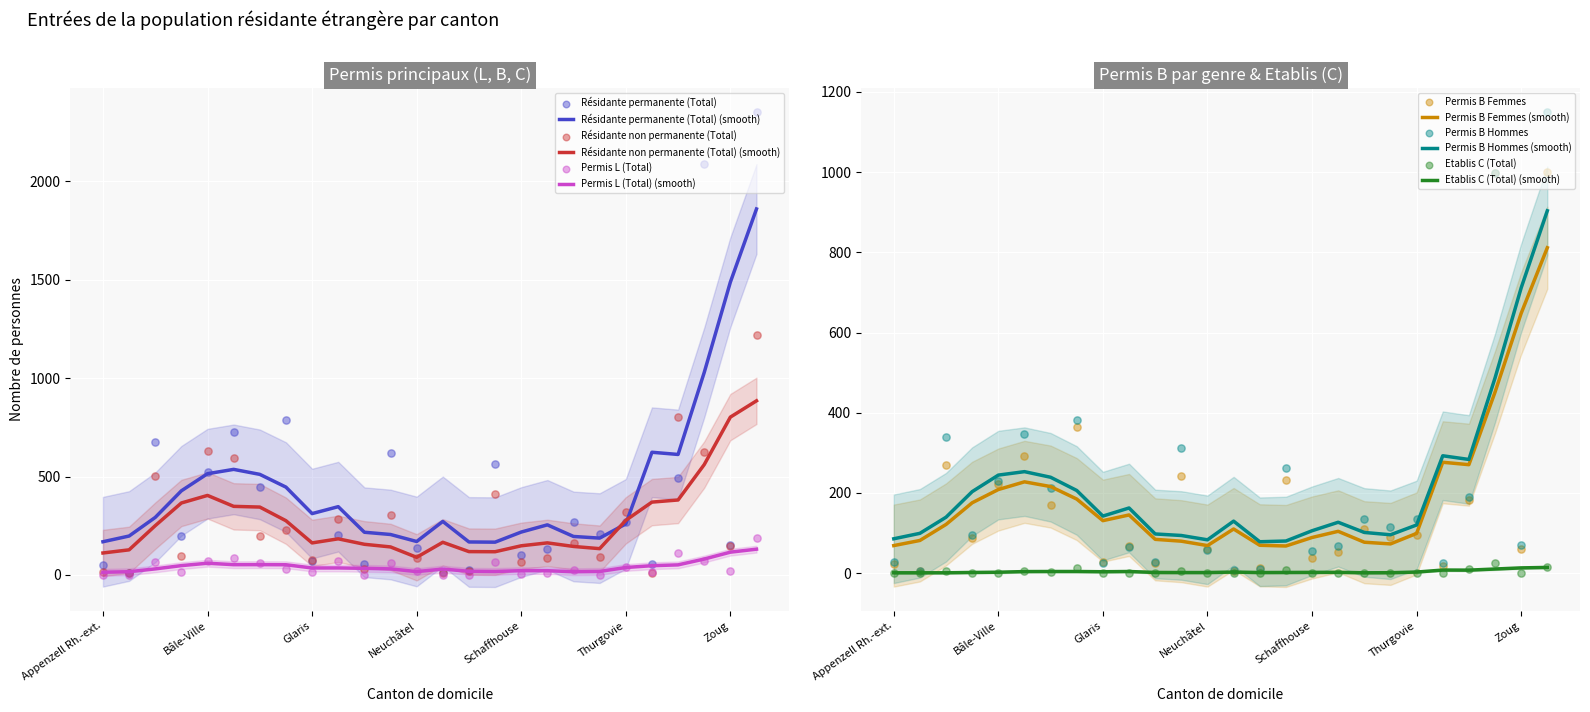

Which series has the largest total across all categories?

Résidante permanente (Total)